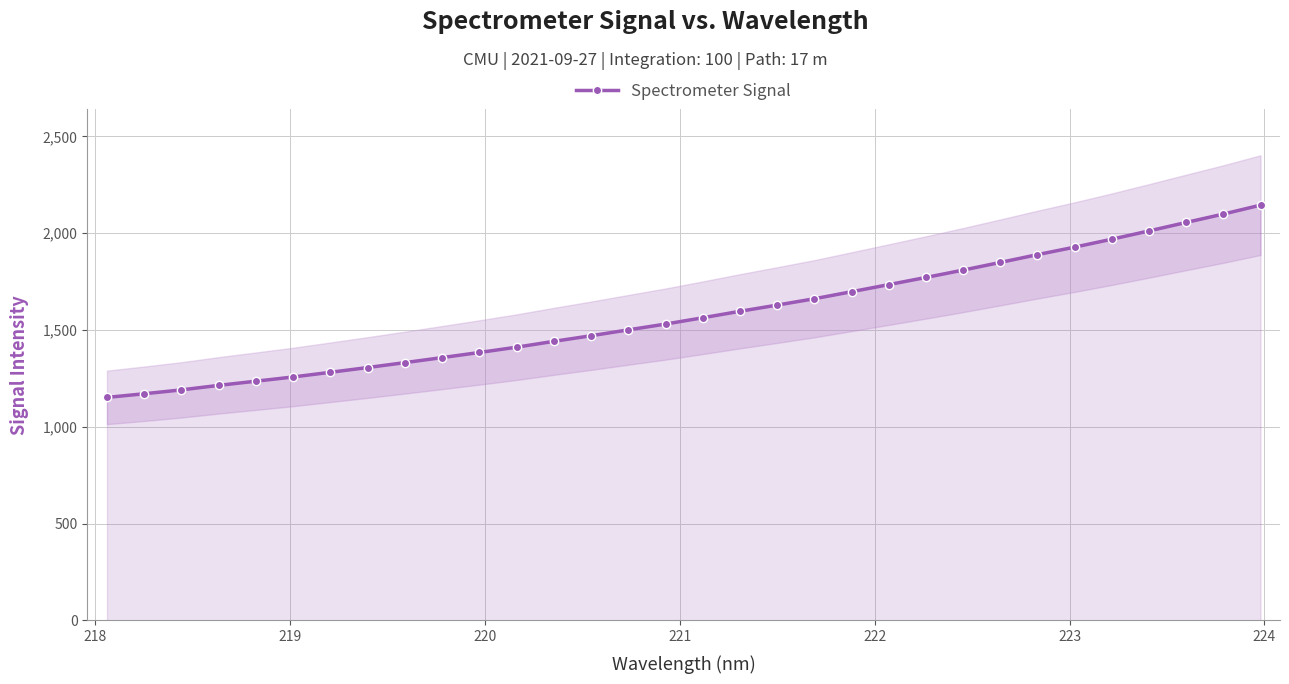

What is the value of the Spectrometer Signal point at the 10th from the left?

1357.8